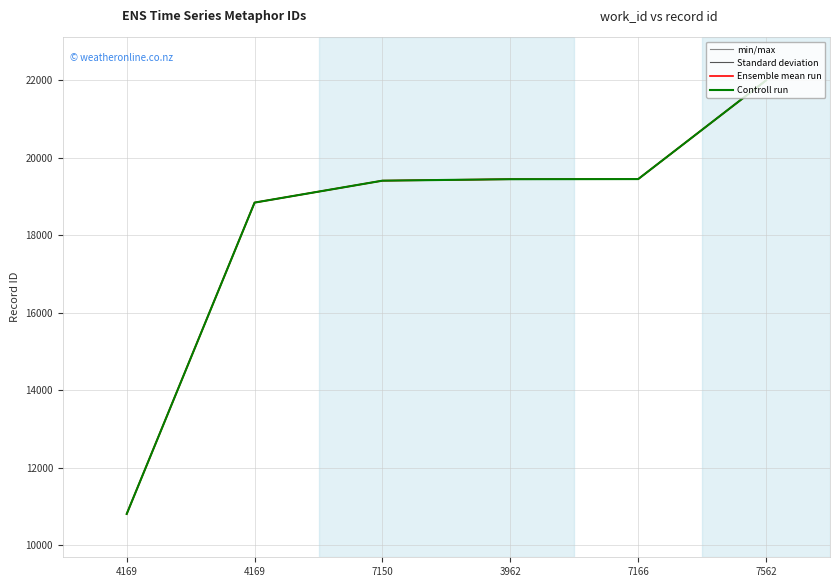

Does the chart display data point markers on the line(s)?

No